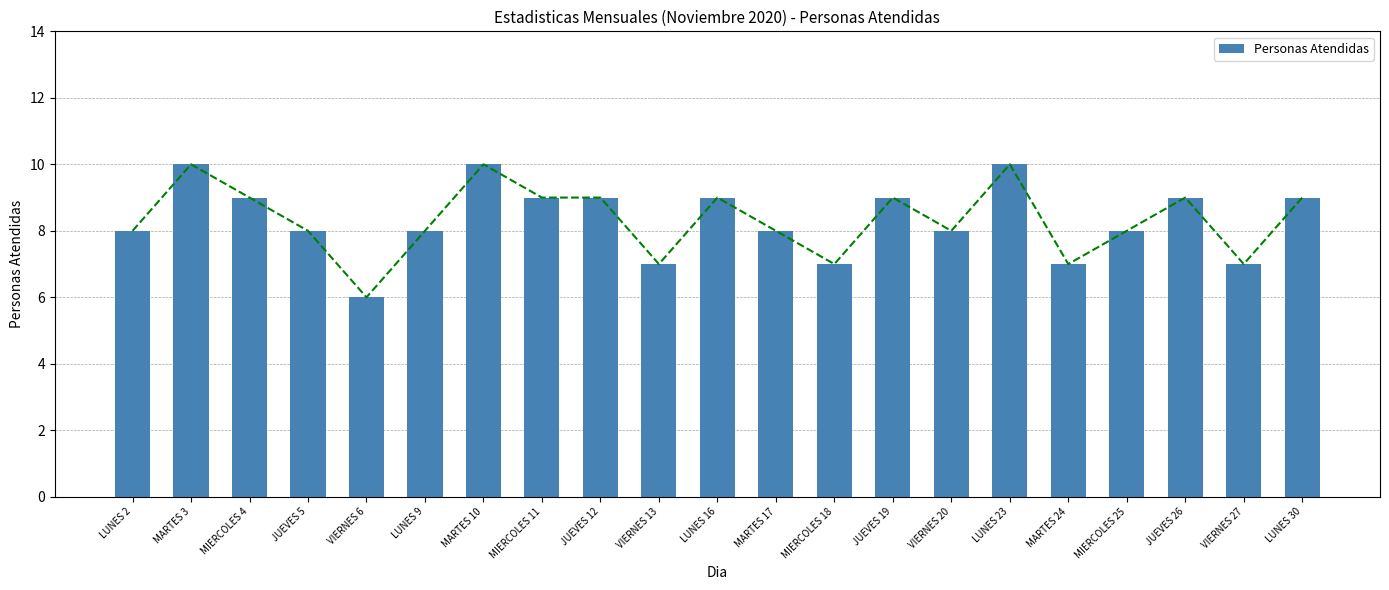

How many bars are there in total?

21